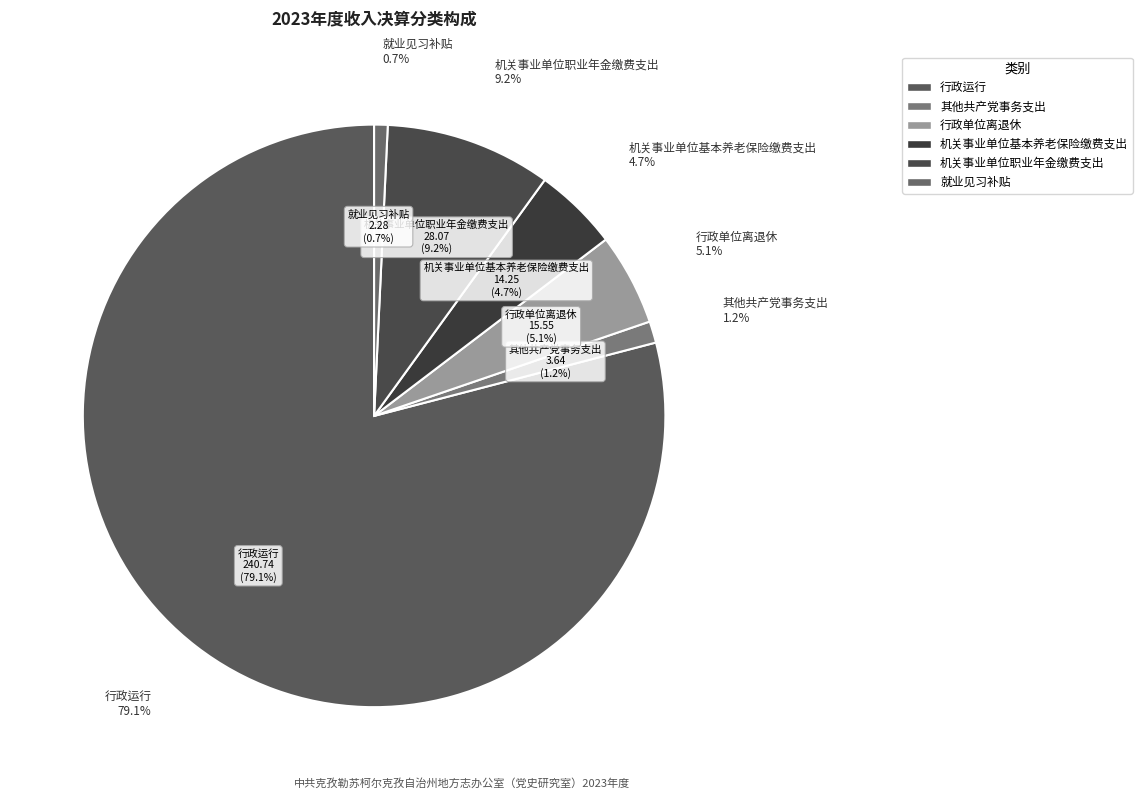

To the nearest percent, what is the average slice percentage?

17%